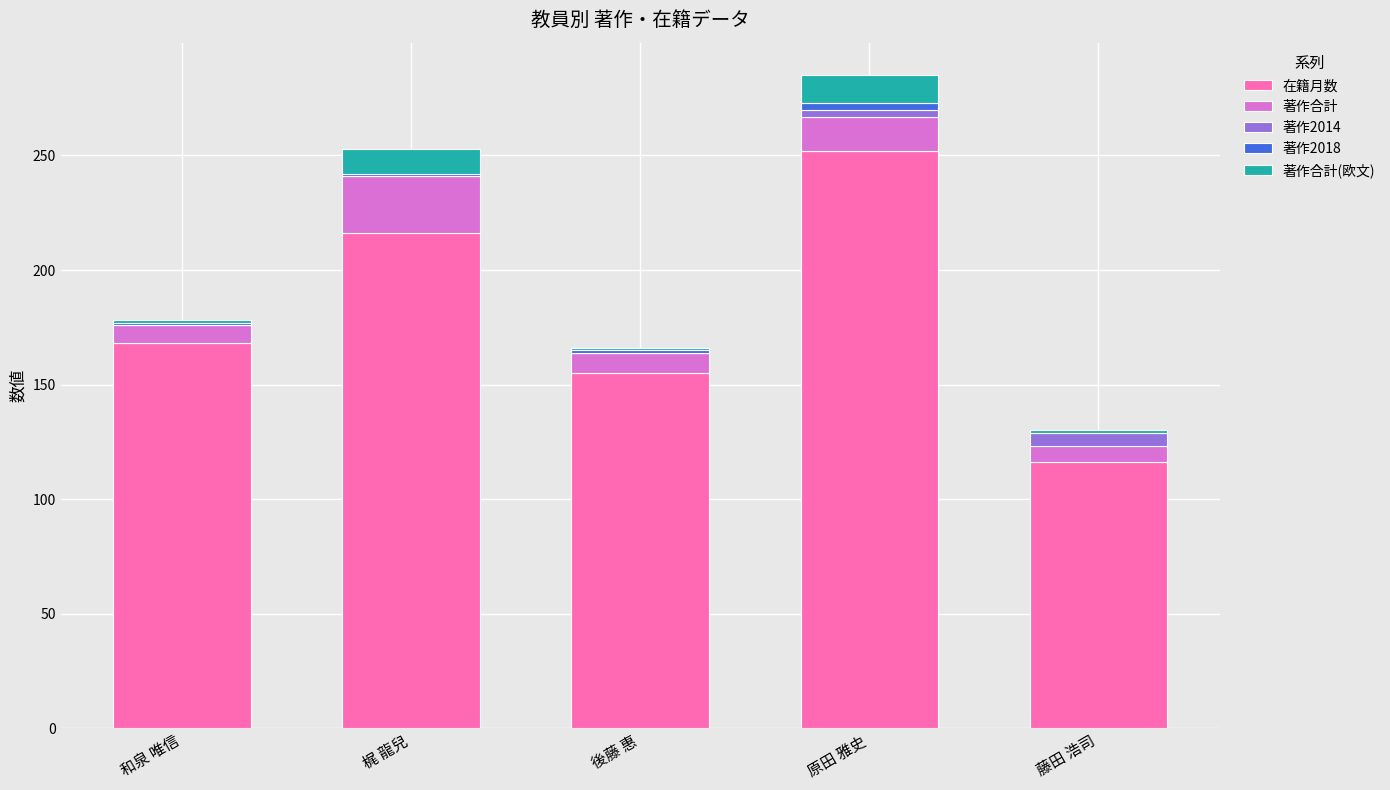

At which category is the sum across all series the highest?

原田 雅史